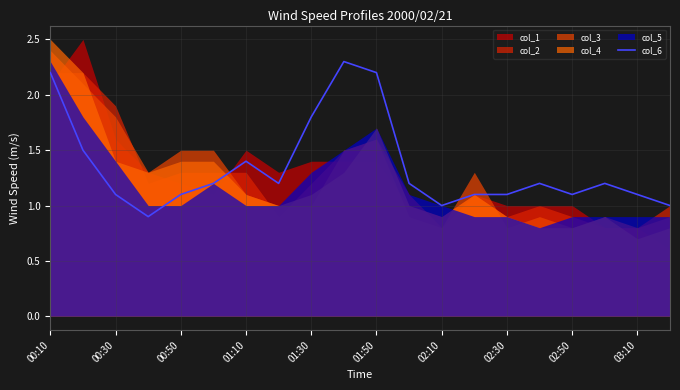

True or false: col_6 has a value of 1.1 at 02:30.

True